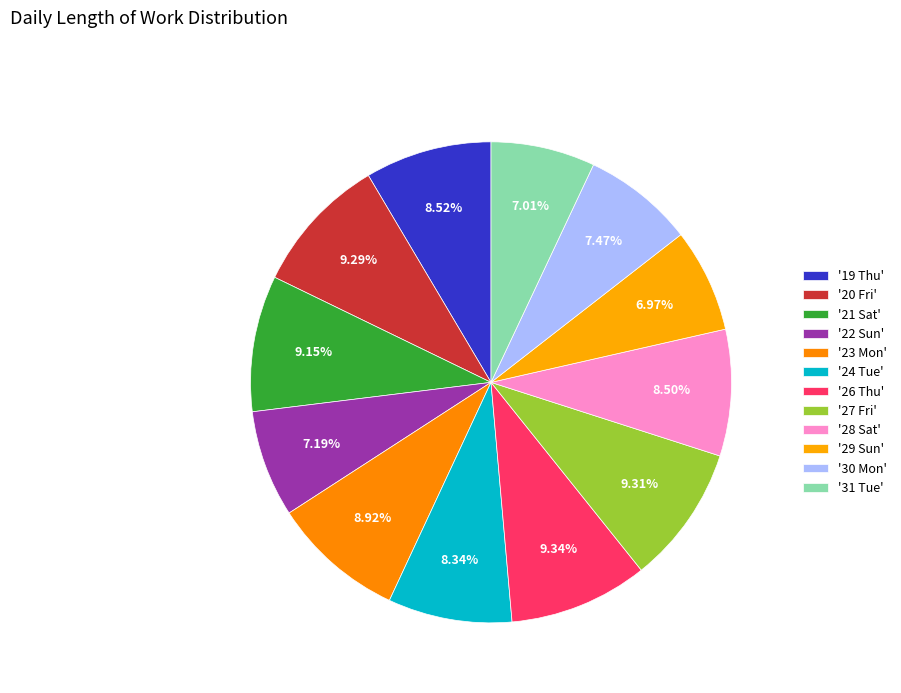

Which slice is the largest?

26 Thu